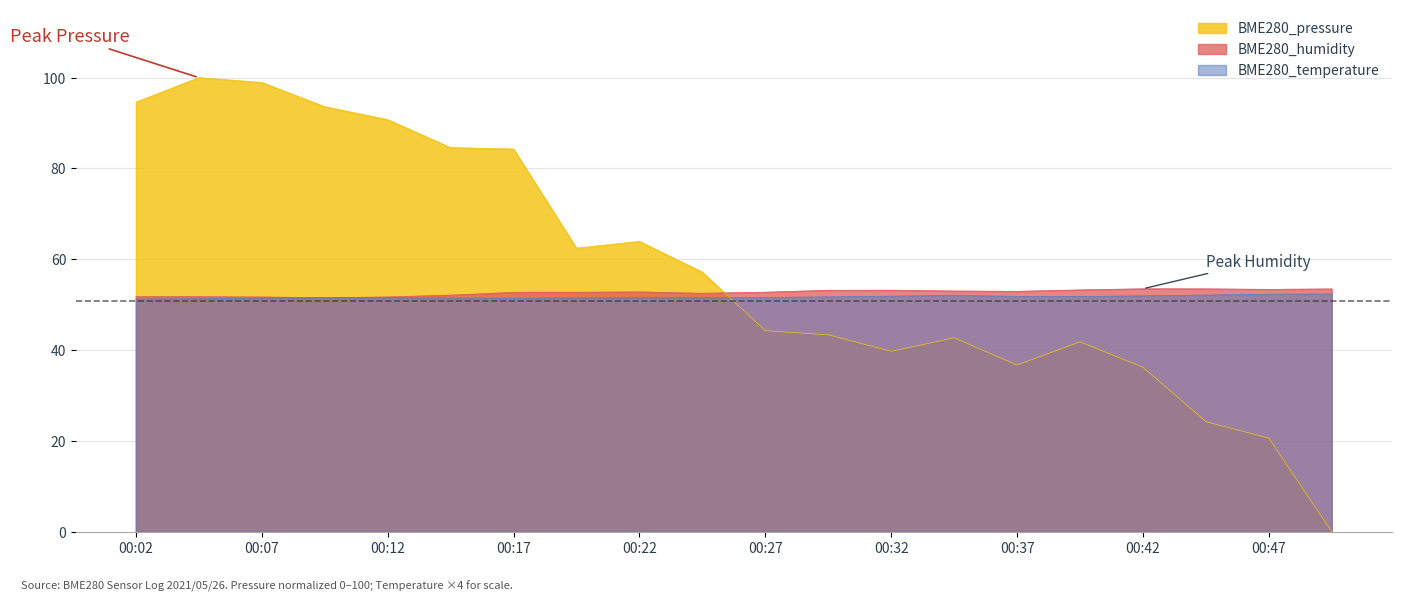

How many times do BME280_humidity and BME280_pressure cross each other?

1